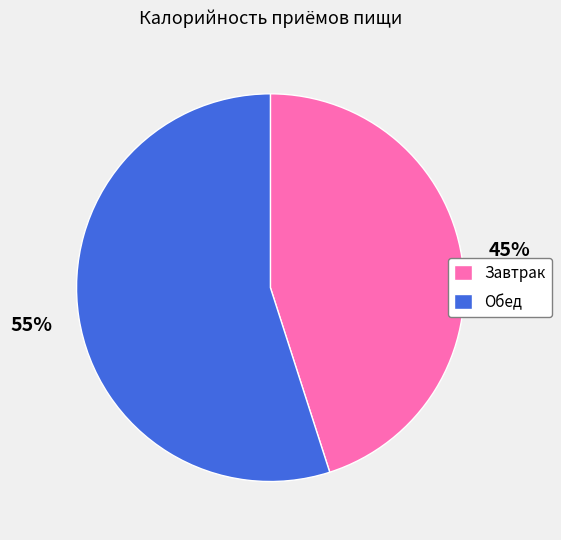

How many segments does this pie chart have?

2